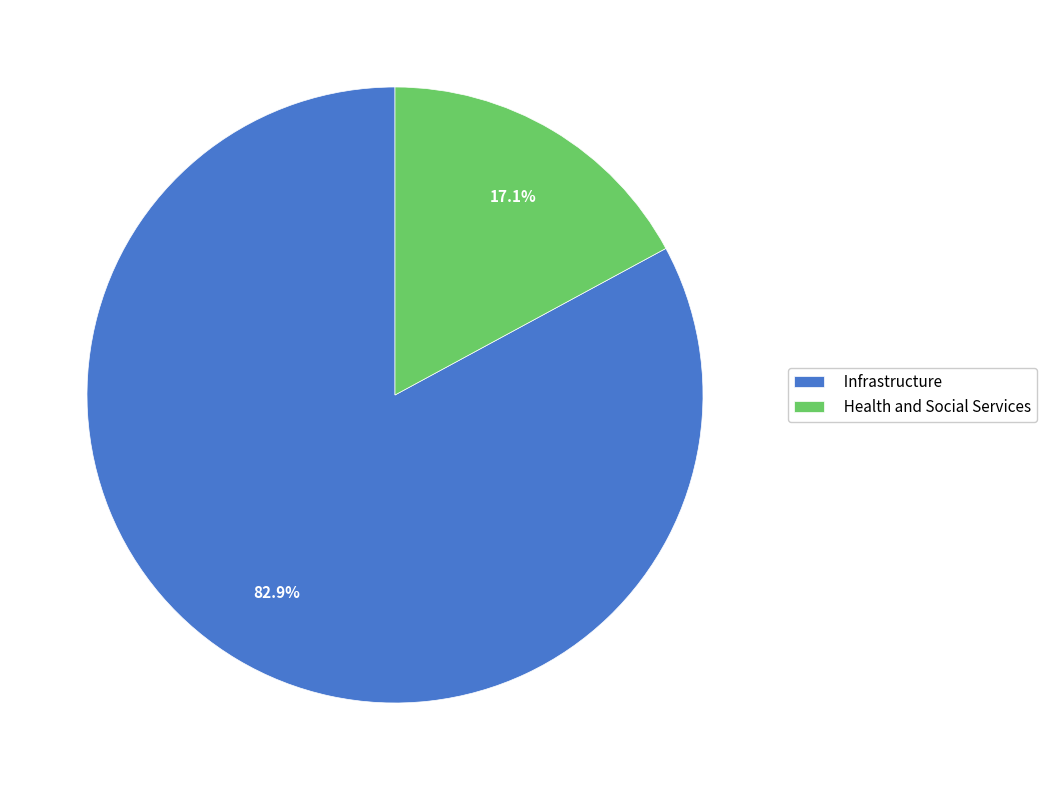

True or false: Infrastructure accounts for 71% of the total.

False